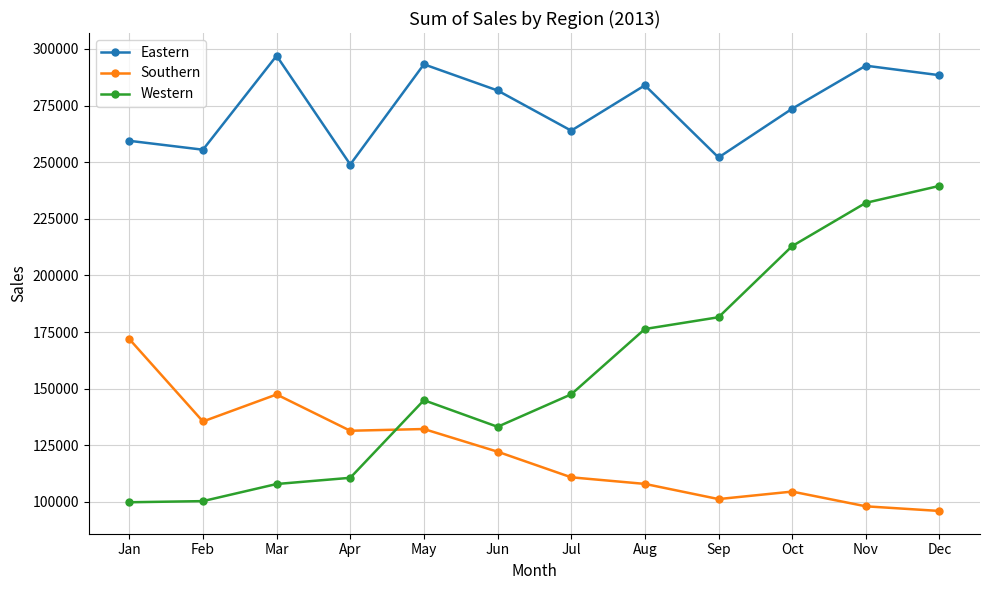

At which category does Eastern reach its first local valley?

Feb